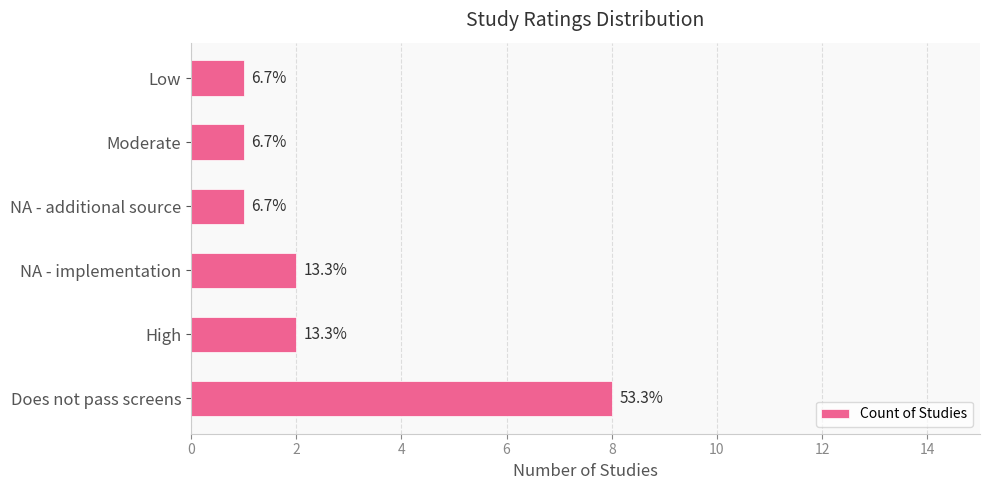

How many bars are there in total?

6